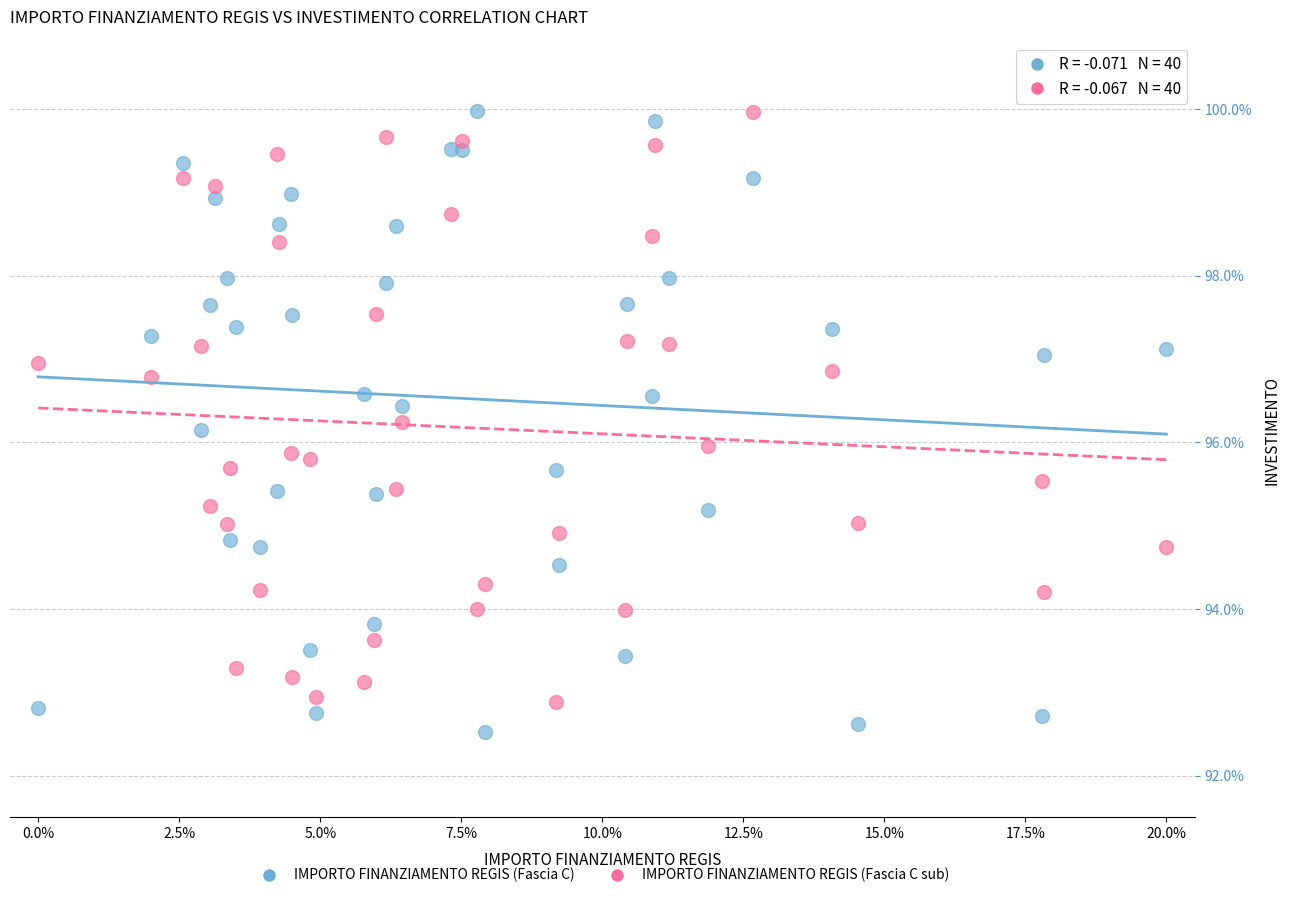

What are all the series names shown in the legend?

IMPORTO FINANZIAMENTO REGIS (Fascia C), IMPORTO FINANZIAMENTO REGIS (Fascia C sub)